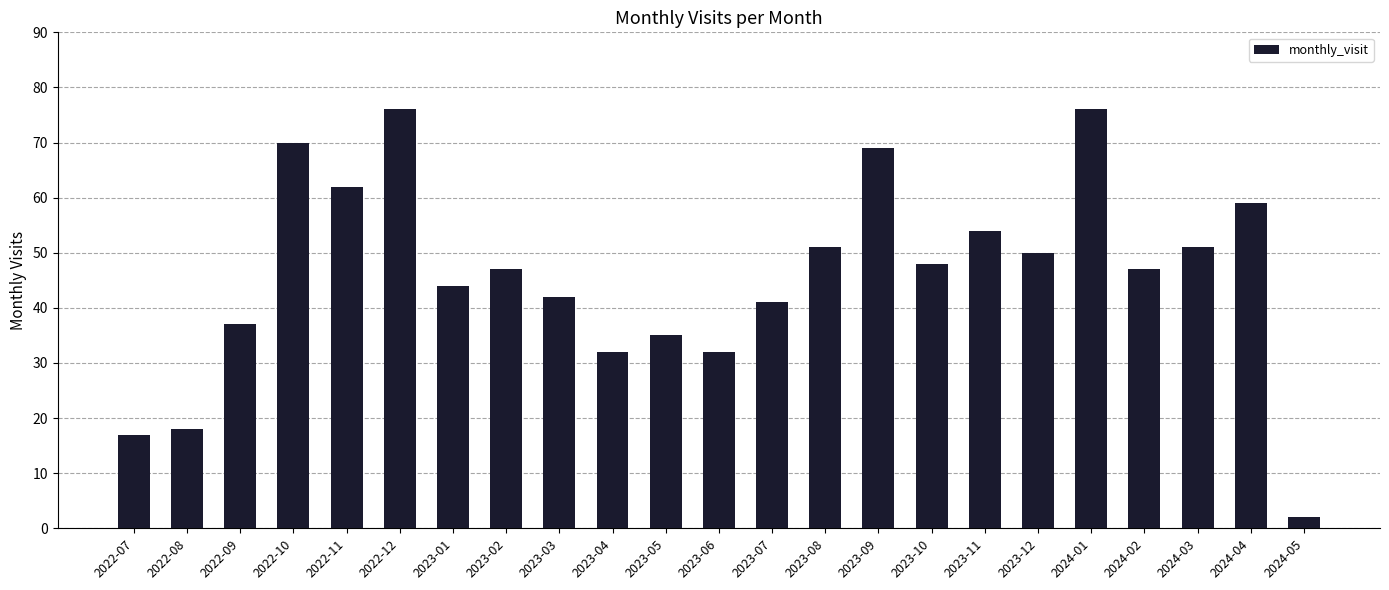

What value does the data have at 2024-02, to the nearest 10?

50